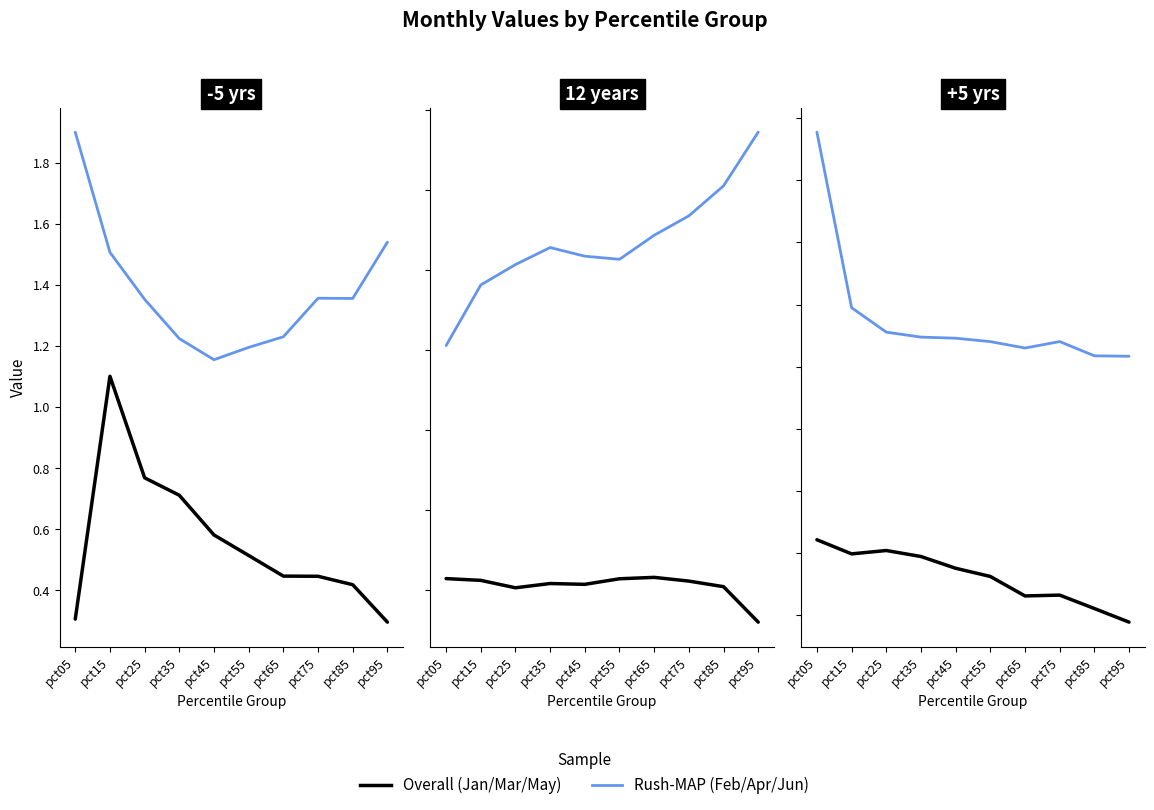

What is the average value of the Apr series?

0.9